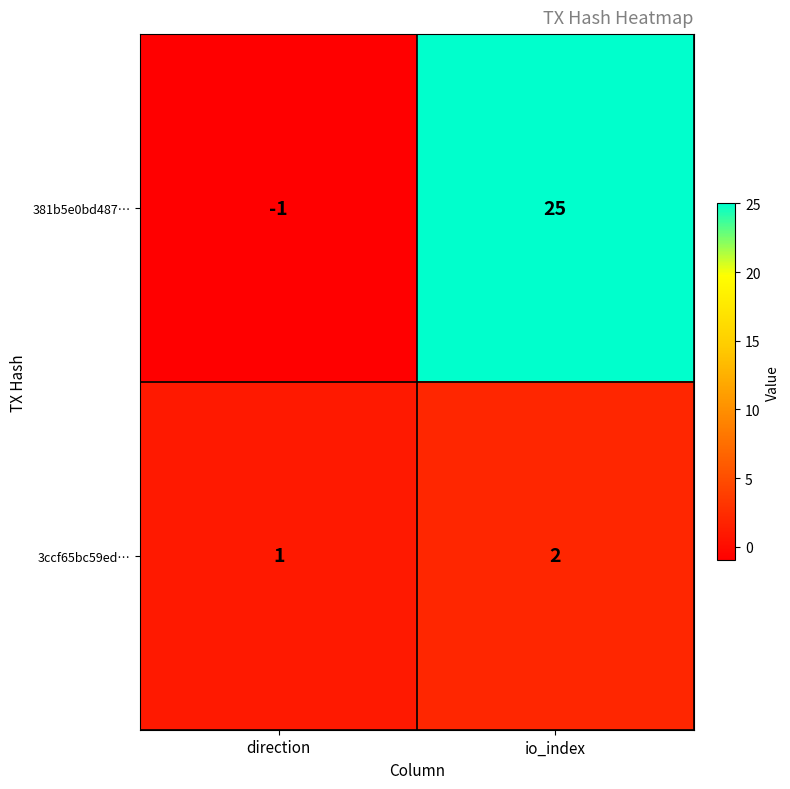

Which series changed the most between direction and io_index?

381b5e0bd487…